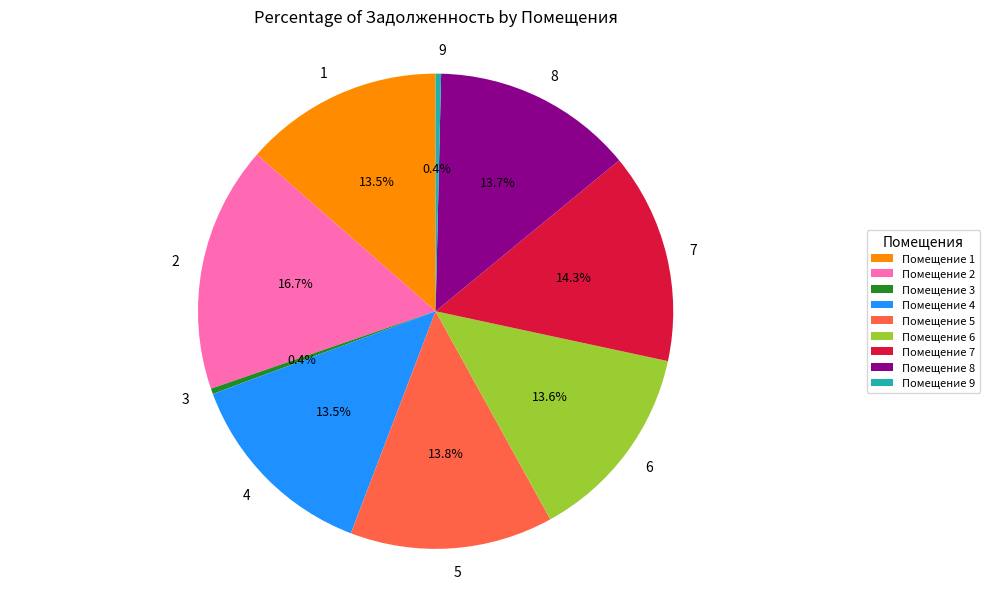

Which slice is the largest?

Помещение 2